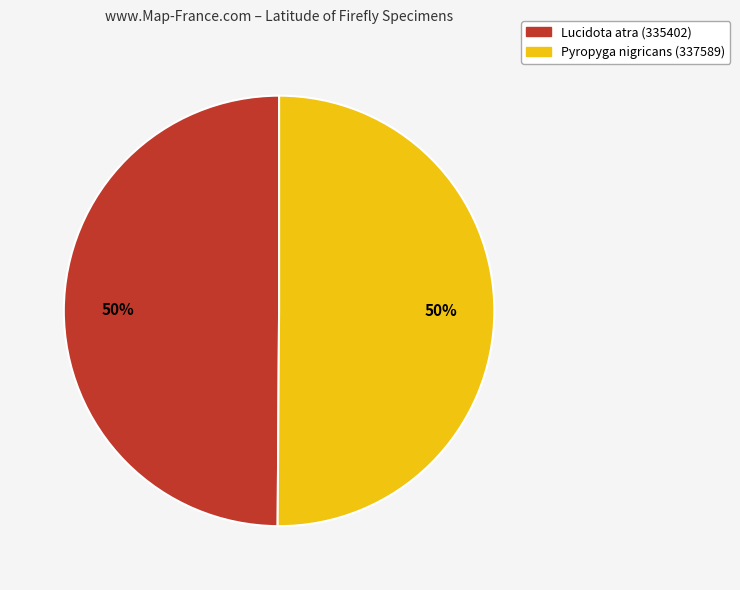

What percentage is the Lucidota atra (335402) slice, to the nearest percent?

50%